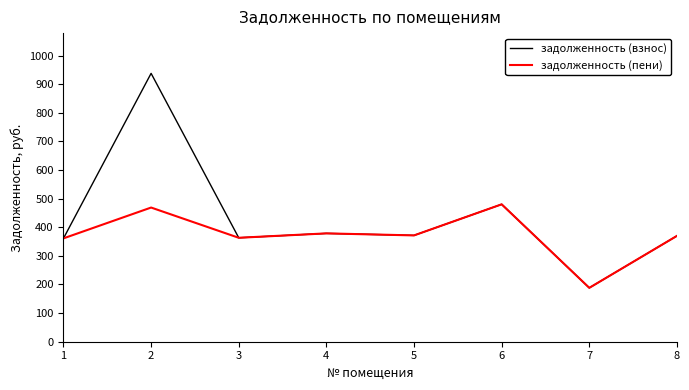

At which label is задолженность (взнос) closest to 563?

6